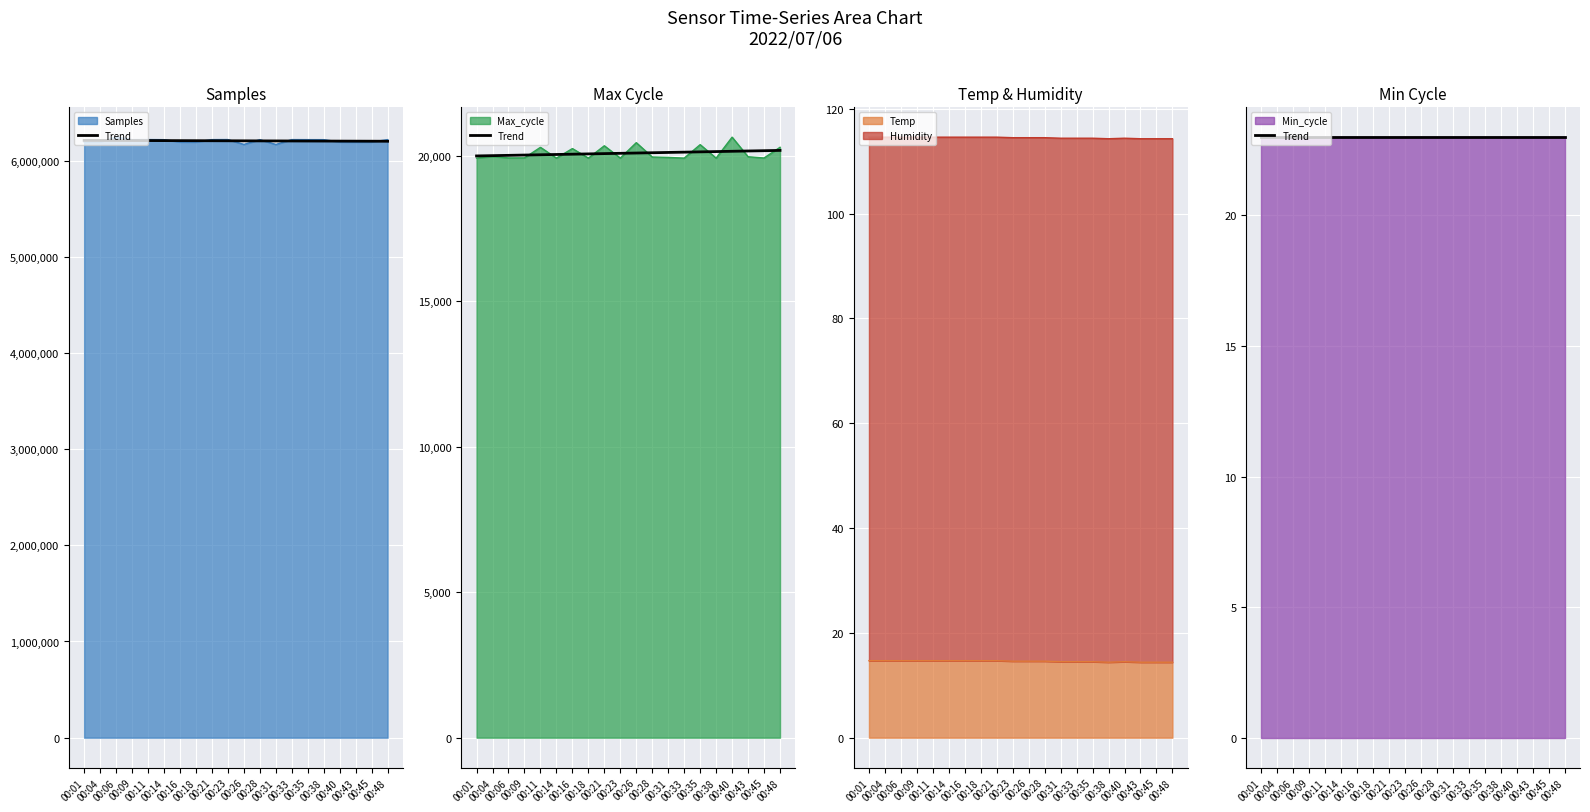

True or false: Max_cycle and Temp cross at least once.

False